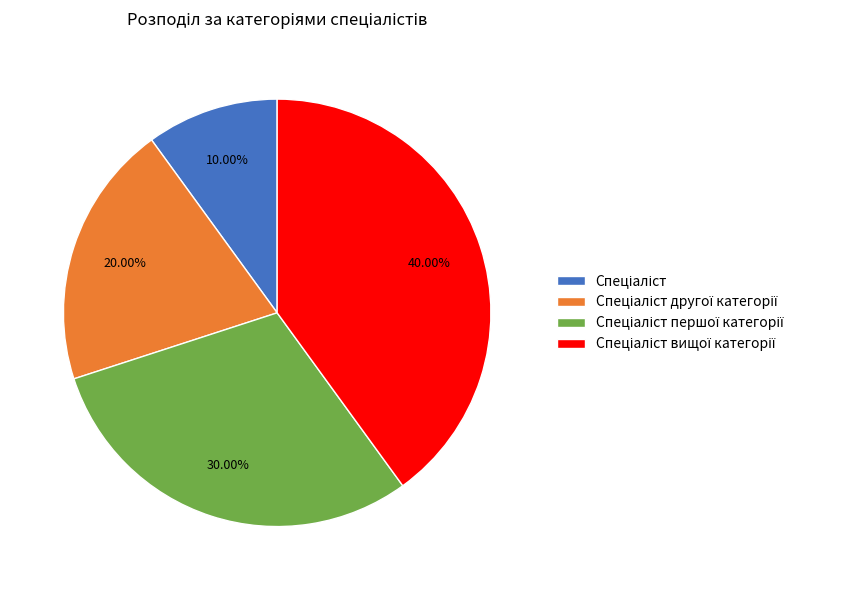

How many slices are in this pie chart?

4